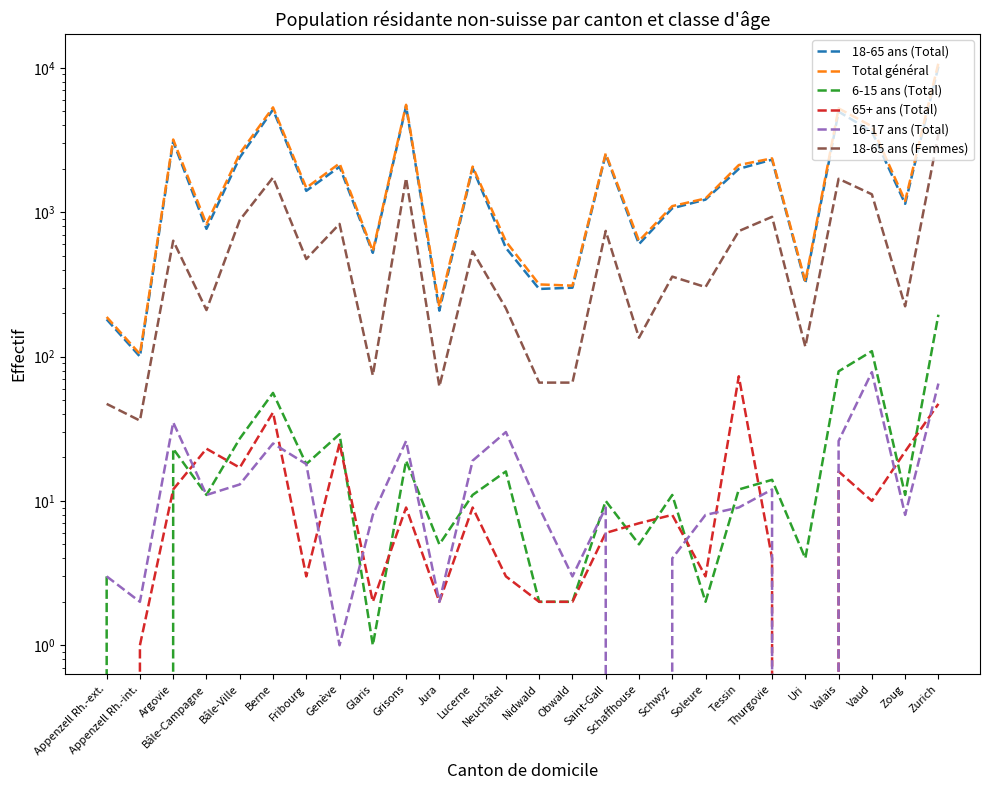

Which series has the widest spread of values?

Total général